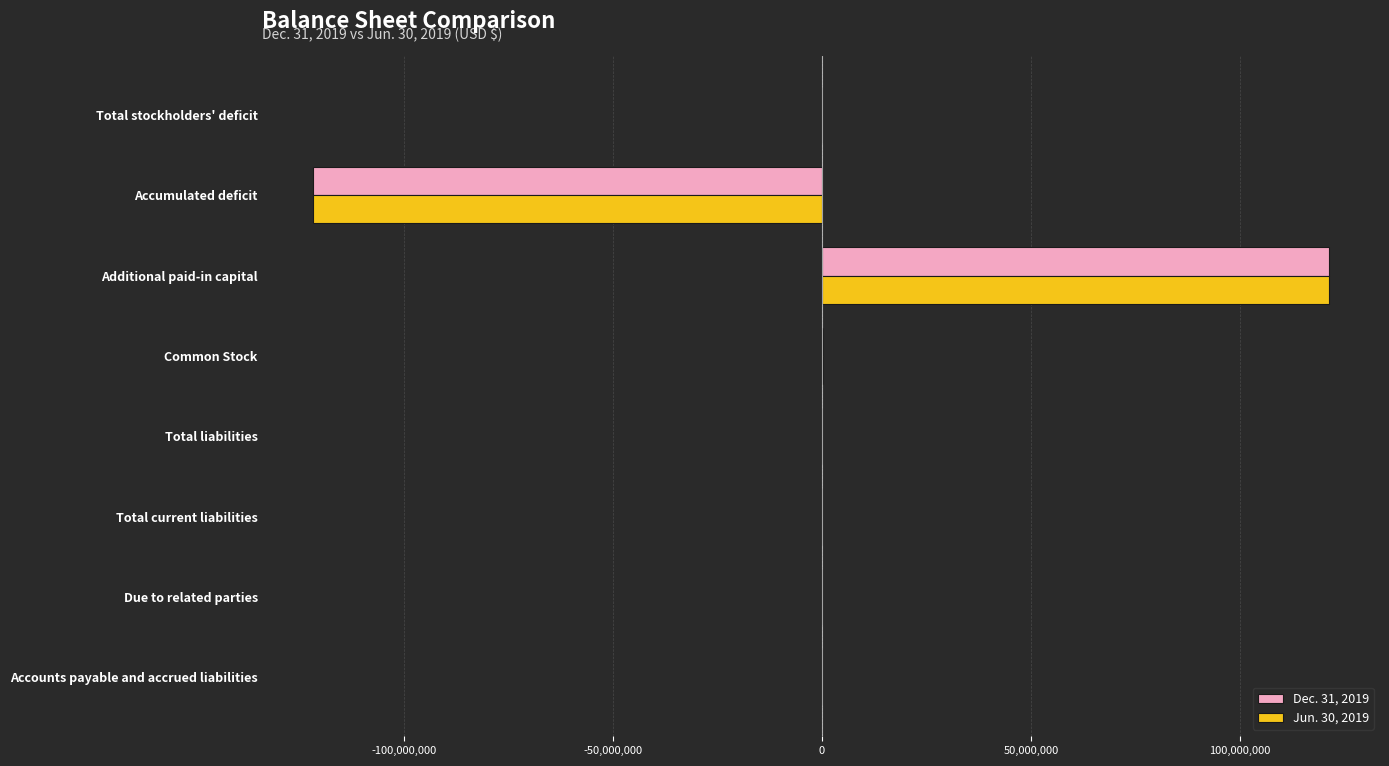

At which category is the sum across all series the highest?

Additional paid-in capital